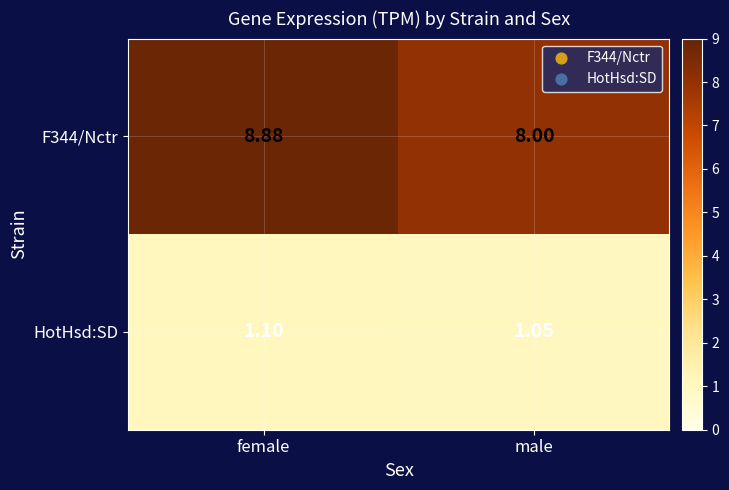

Which series has the largest total across all categories?

F344/Nctr